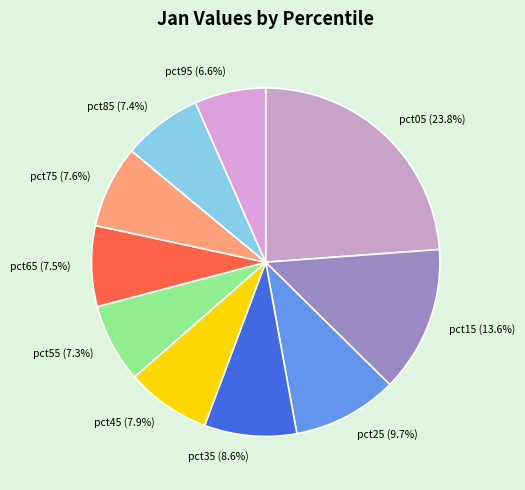

Is pct45 the majority of the pie?

No